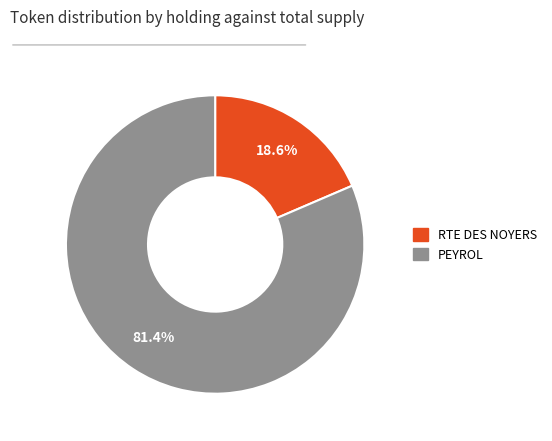

What percentage do PEYROL and RTE DES NOYERS together represent?

100.0%